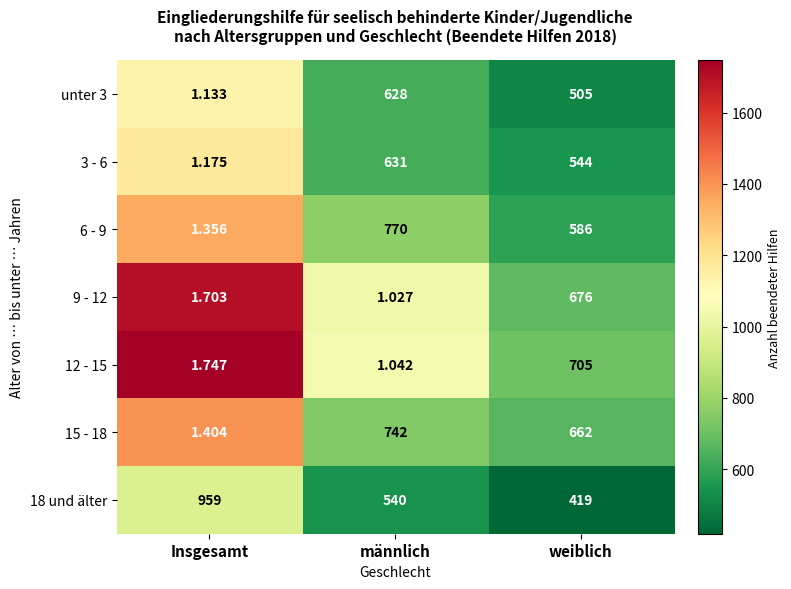

List the labels in order of 12 - 15 value, largest first.

weiblich, Insgesamt, männlich